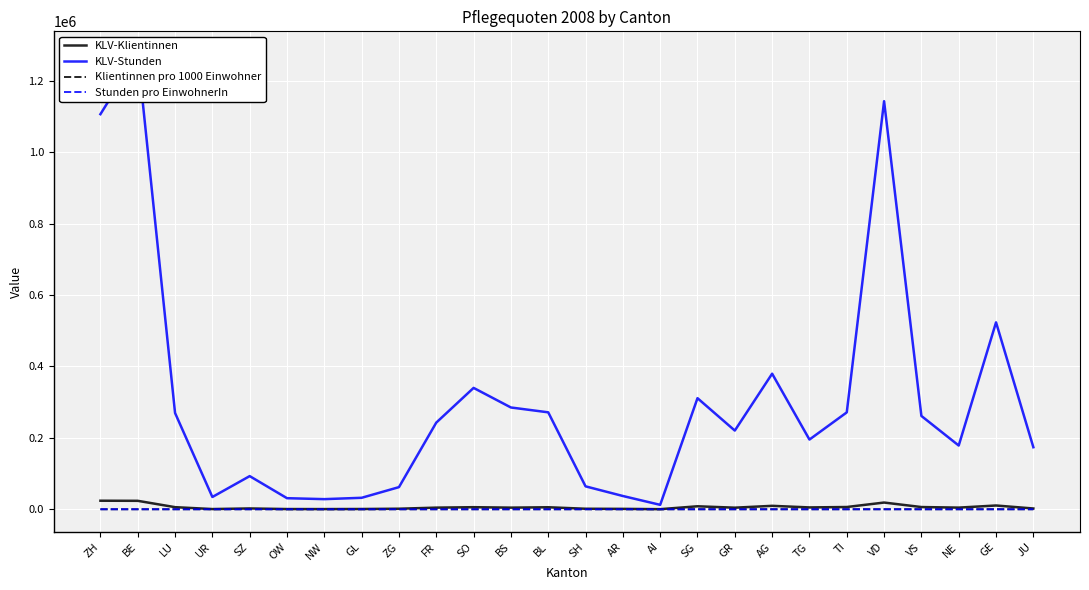

At which category is the sum across all series the highest?

BE